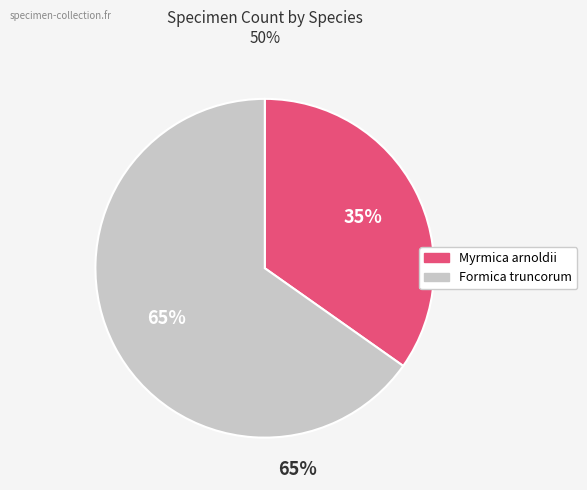

Is the sum of Formica truncorum and Myrmica arnoldii greater than half?

Yes